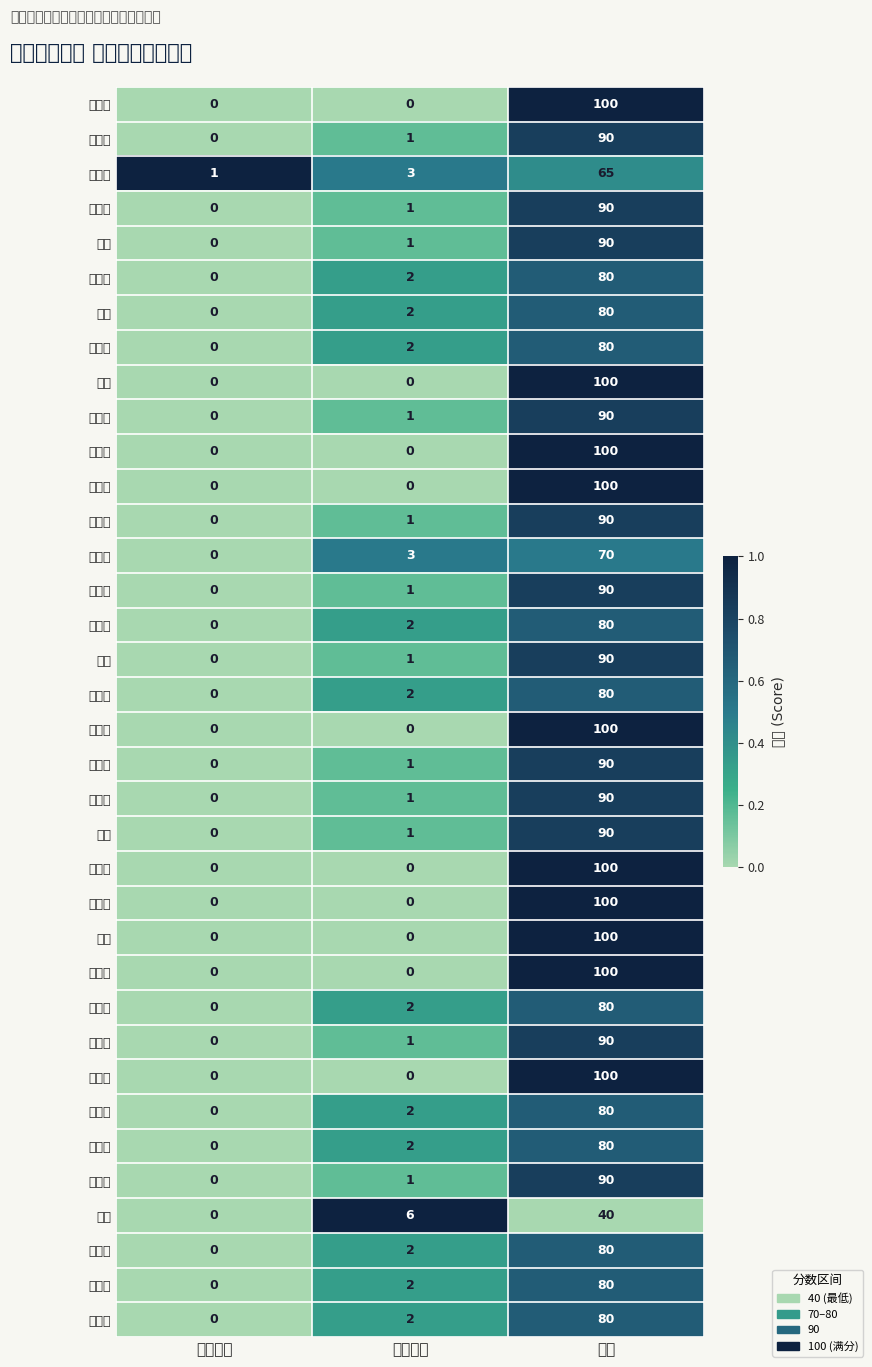

Count the number of categories in the chart.

3